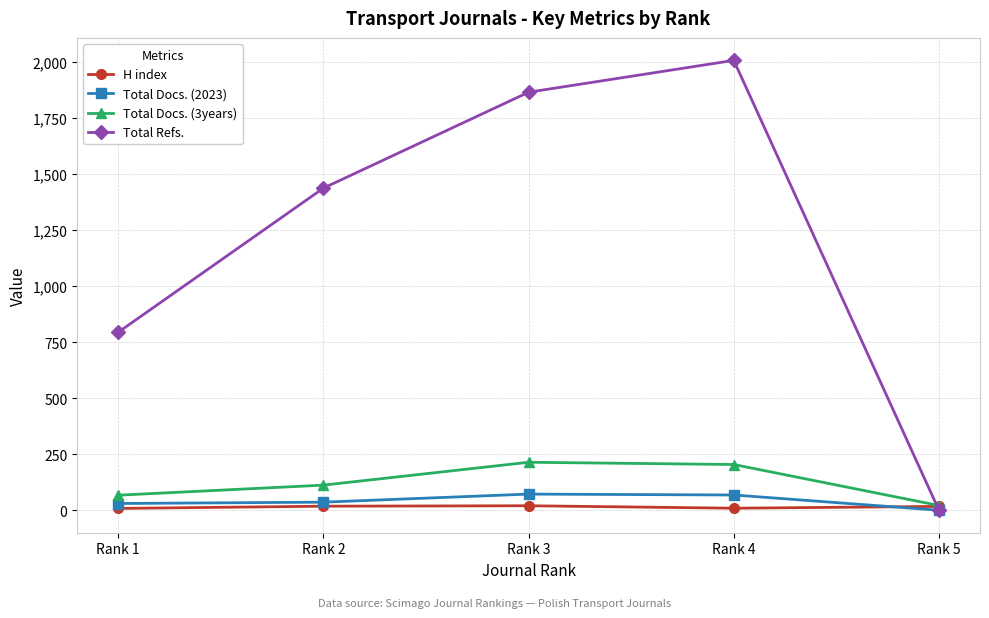

At how many categories does at least one series exceed 1183?

3